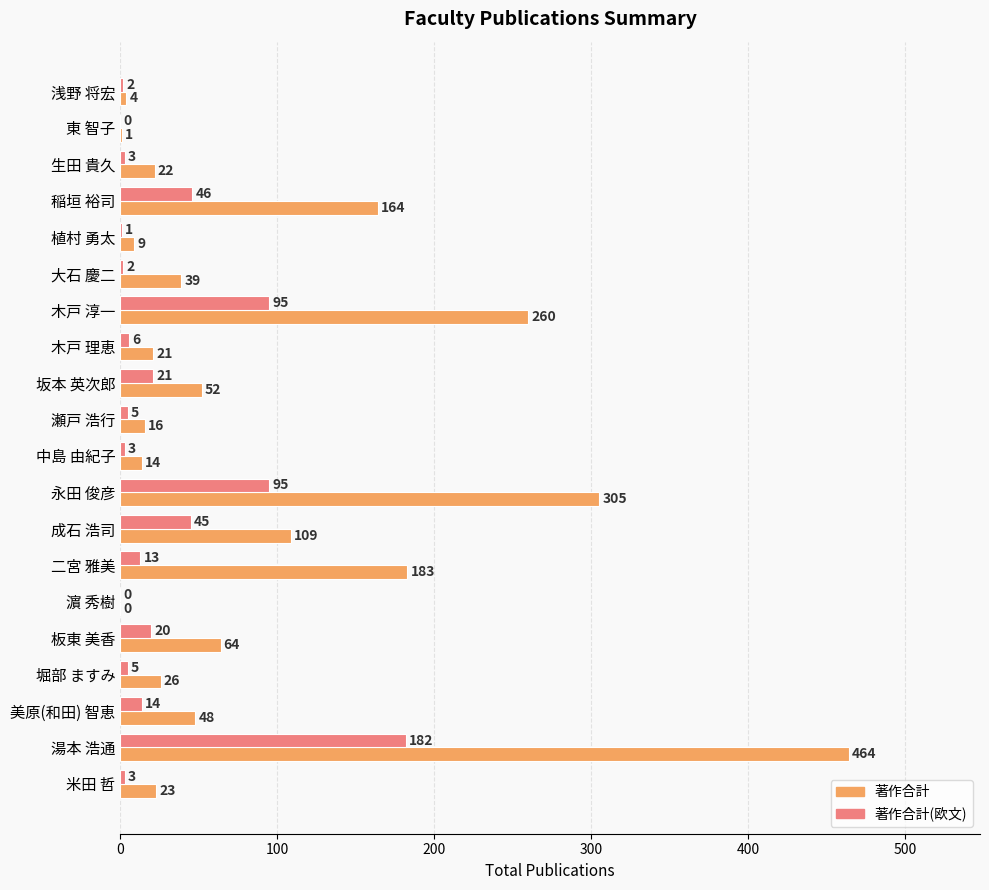

What is the sum of the 著作合計(欧文) values at 堀部 ますみ and 東 智子?

5